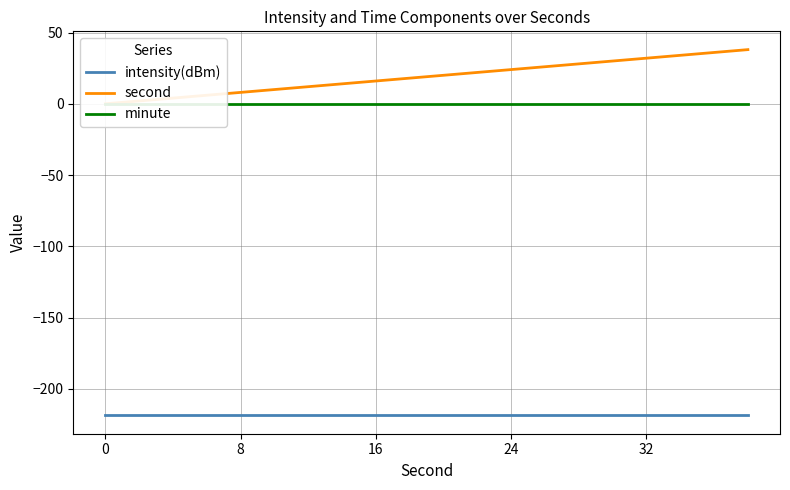

True or false: minute and second intersect in this chart.

False